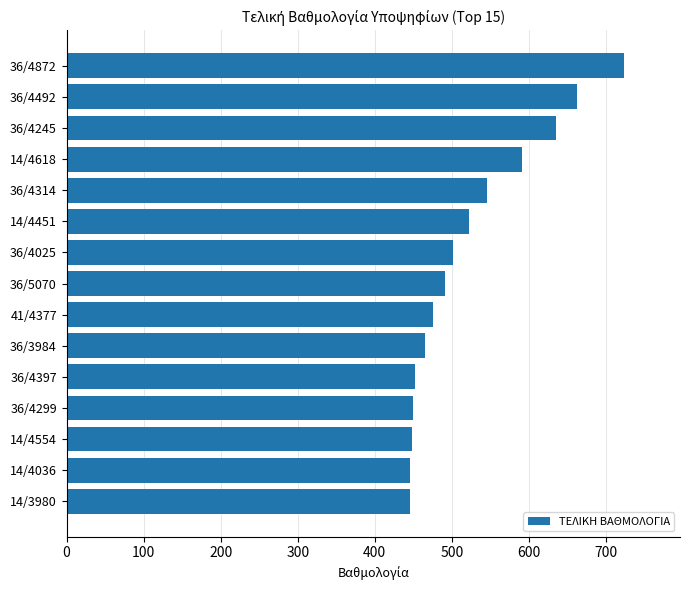

What is the change in value from 14/4036 to 36/4245?

+189.7